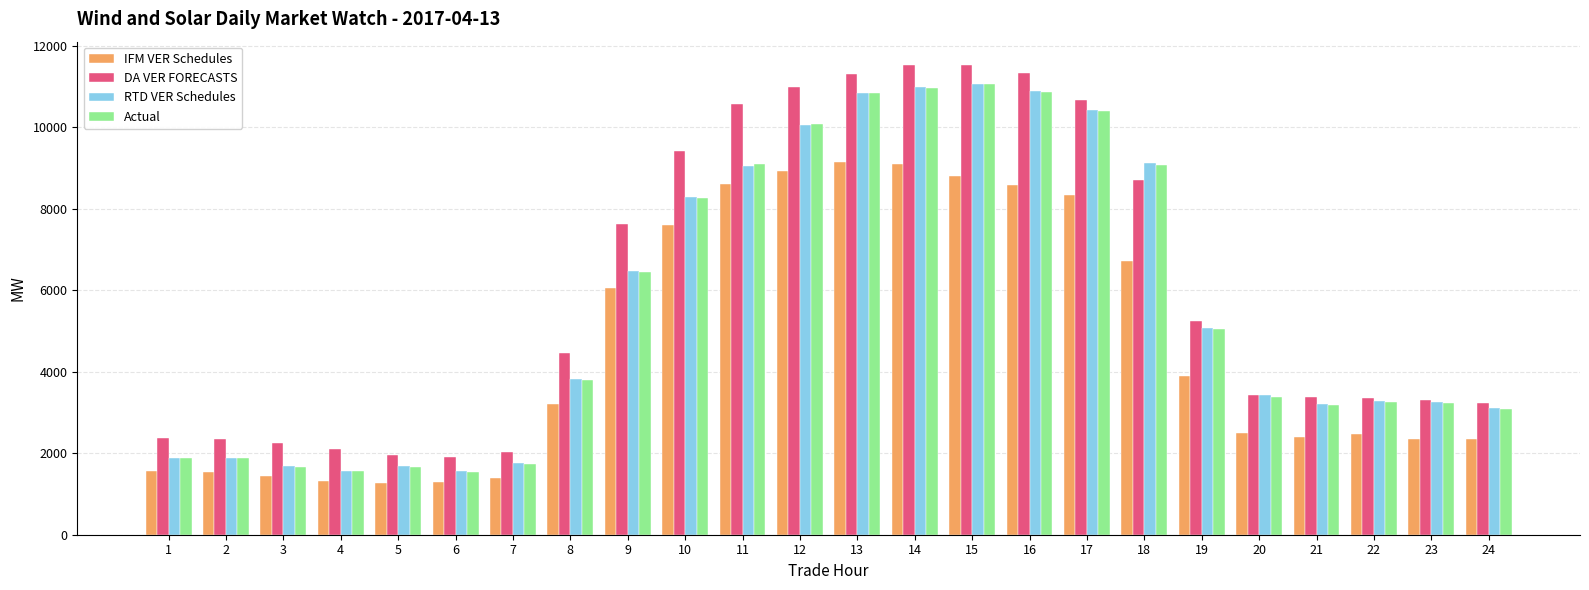

The value of DA VER FORECASTS at 20 is 3426.3. True or false?

True